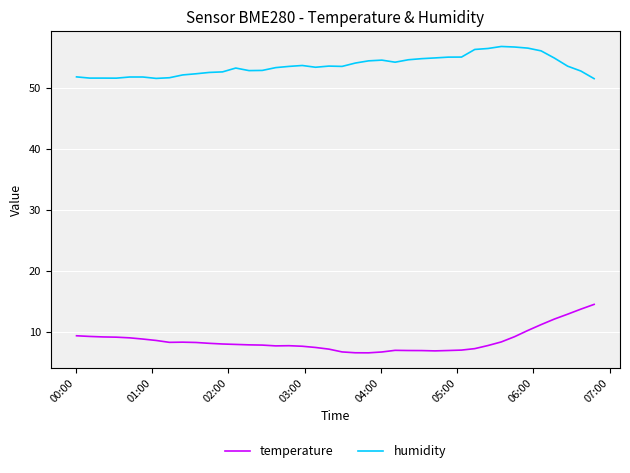

What is the difference between the maximum and second lowest values in the humidity series?

5.2